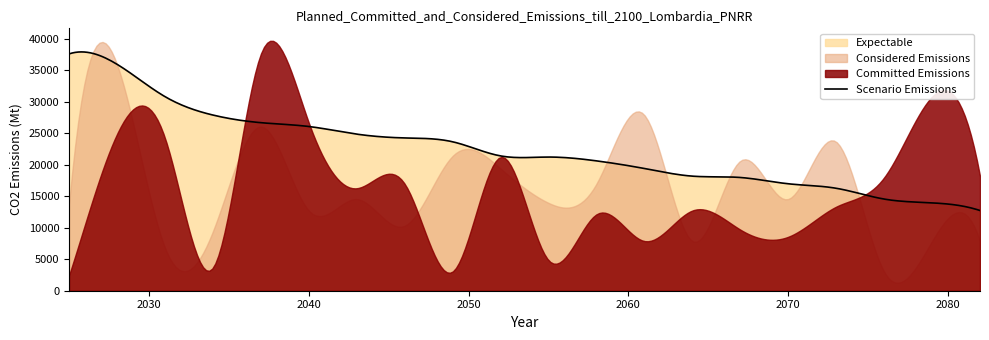

What is the highest value of the Scenario Emissions series?

37954.5